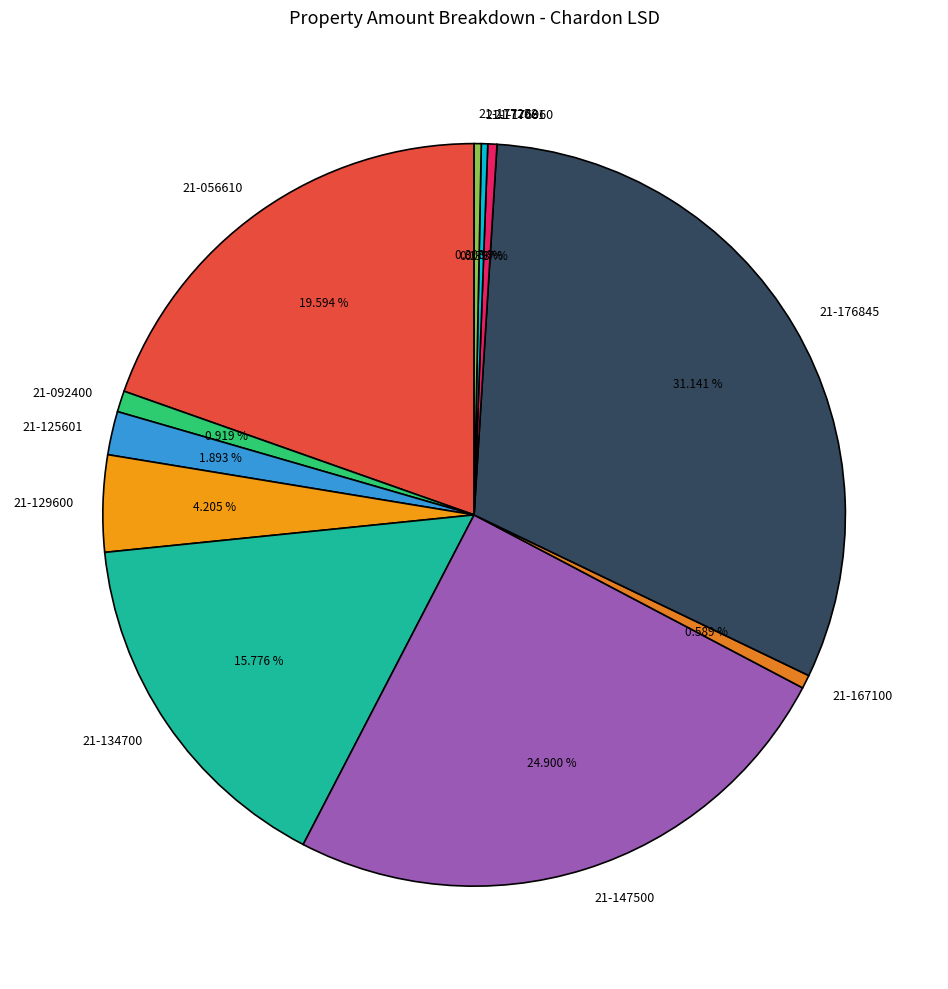

Which has a higher value, 21-125601 or 21-147500?

21-147500